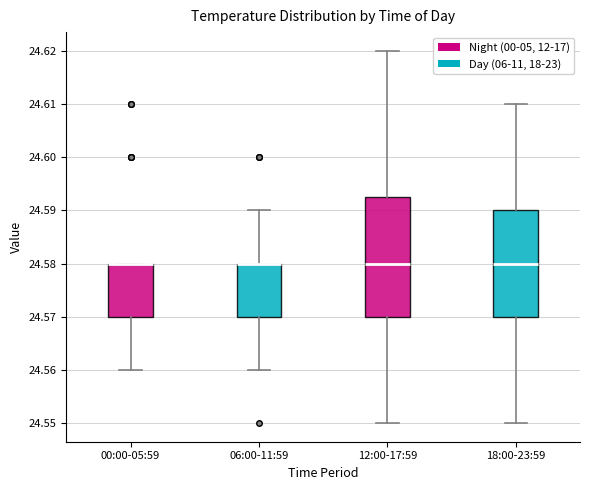

Comparing the boxes themselves (not the whiskers), which one is the tallest?

12:00-17:59